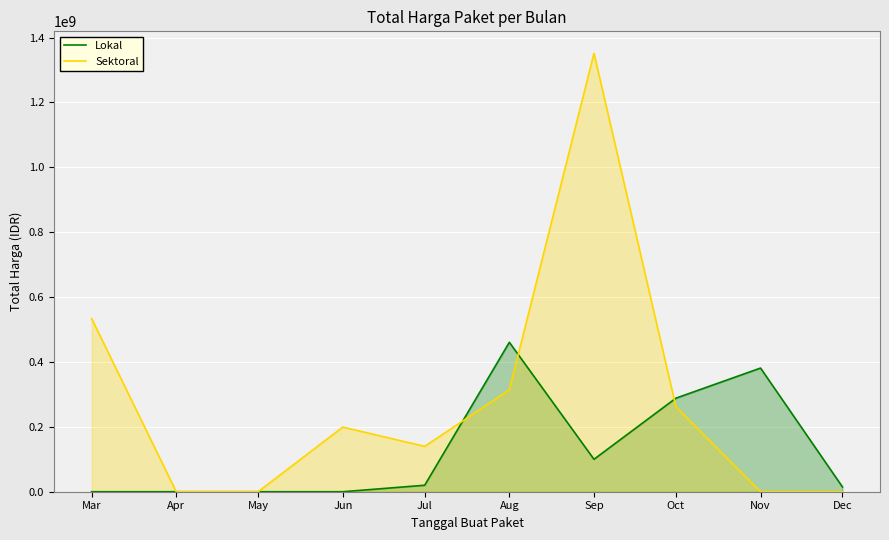

Where is Sektoral nearest to the value 675841000?

Mar